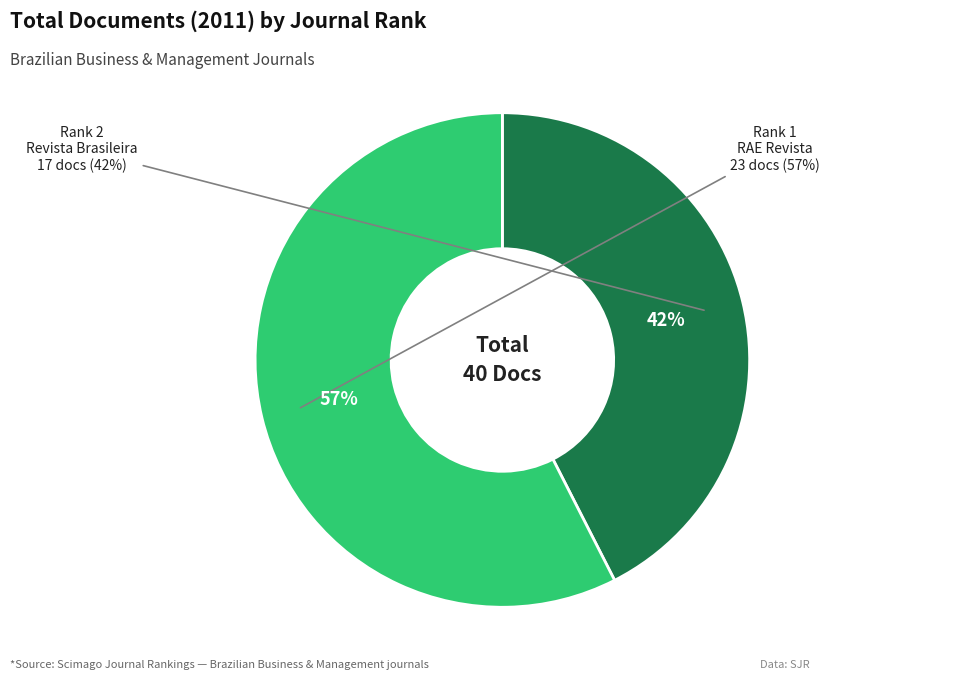

What is the change in value from Revista Brasileira de Gestao de Negocios (Rank 2) to RAE Revista de Administracao de Empresas (Rank 1)?

+6